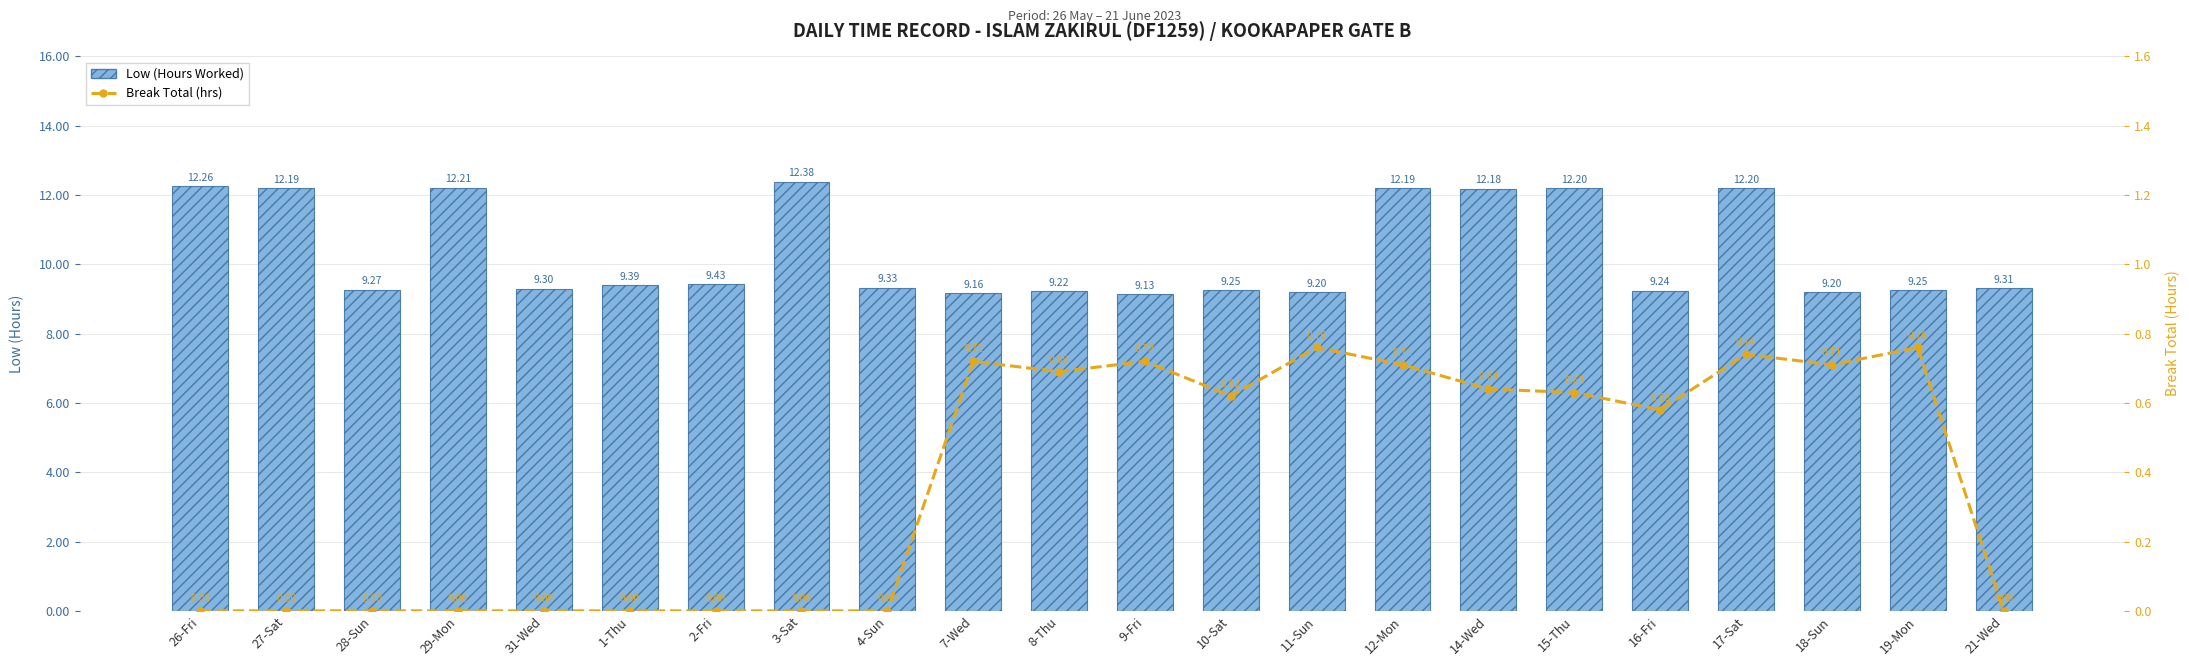

Which category has the highest value in the Low (Hours Worked) series?

3-Sat